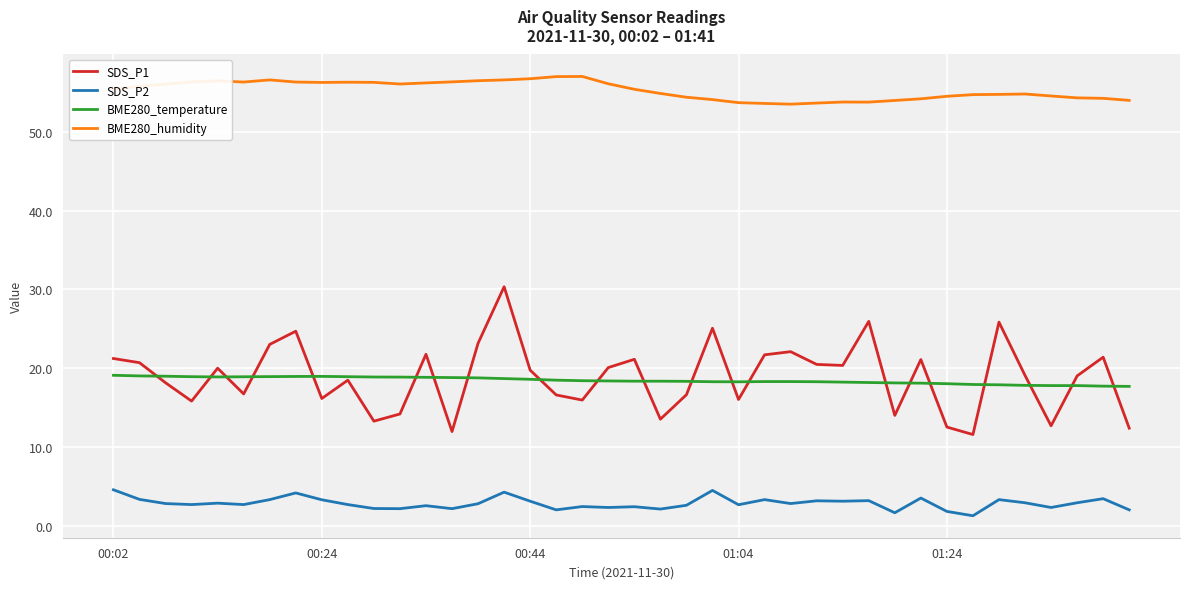

What is the difference between the second highest and second lowest values in the SDS_P1 series?

14.0